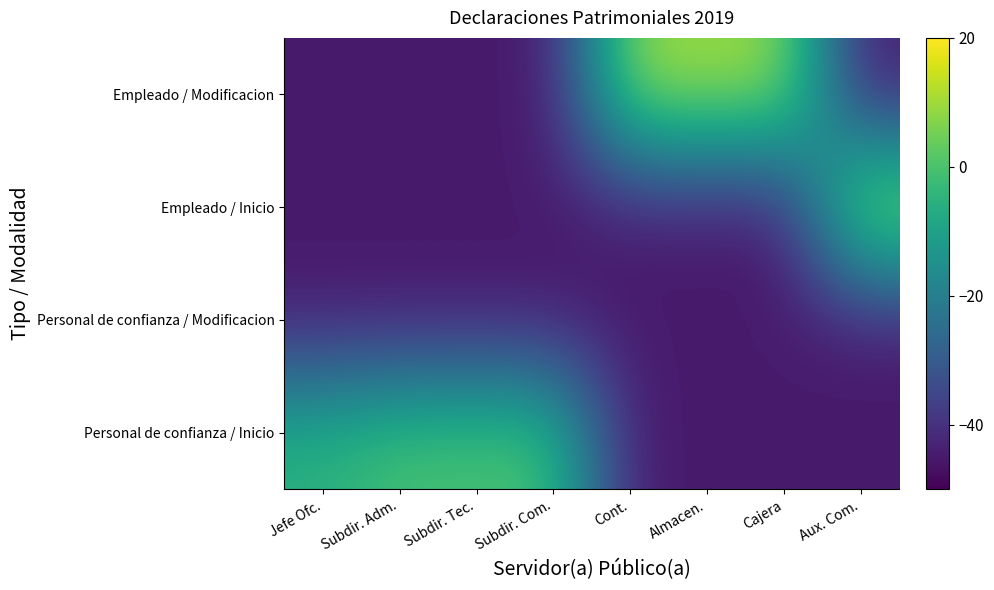

At Aux. Com., list the series in order from smallest to largest.

Personal de confianza / Inicio, Personal de confianza / Modificacion, Empleado / Modificacion, Empleado / Inicio